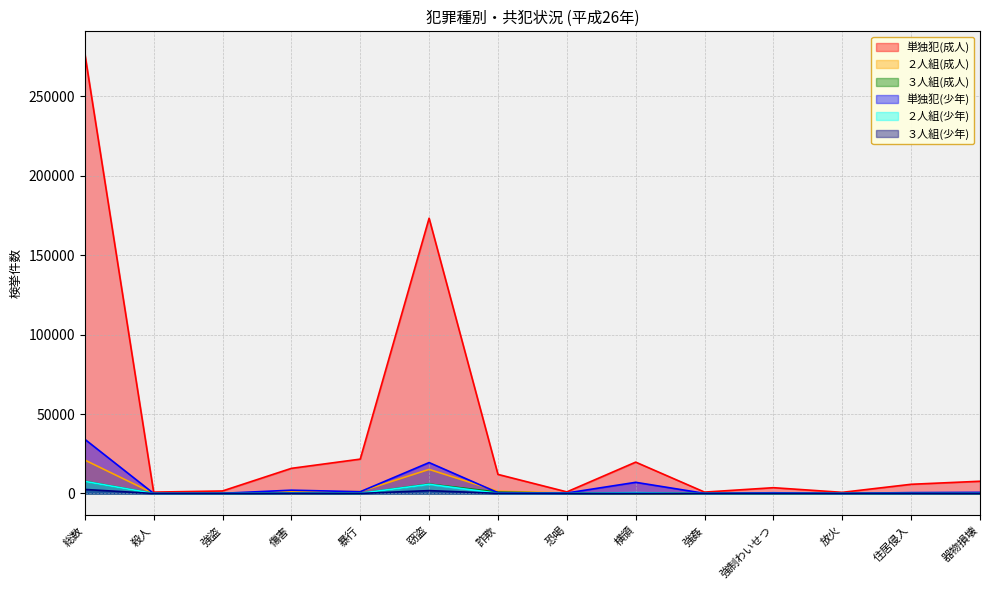

Count the number of categories in the chart.

14